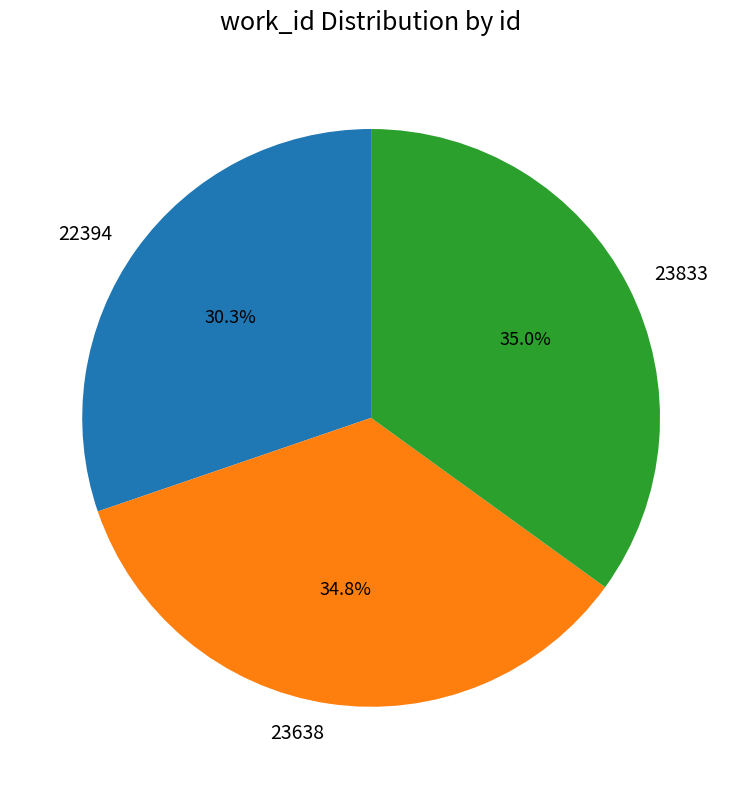

Does 23833 represent more than half of the total?

No